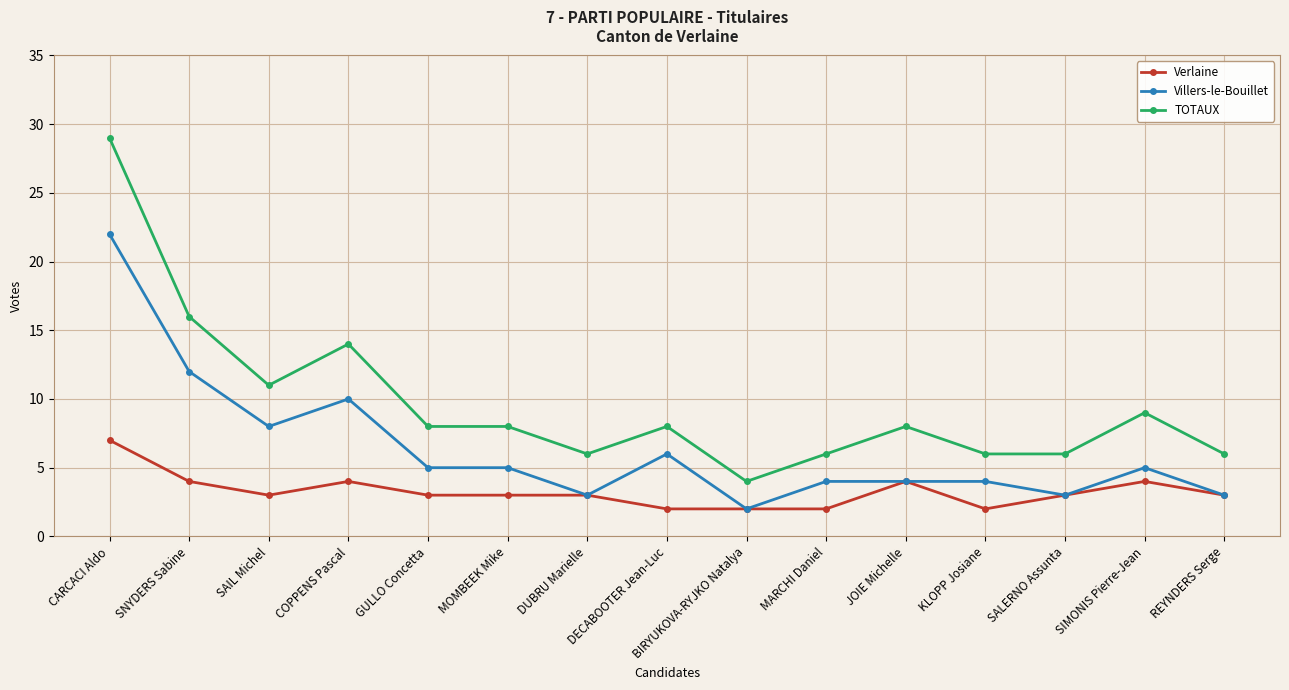

What are all the series names shown in the legend?

Verlaine, Villers-le-Bouillet, TOTAUX